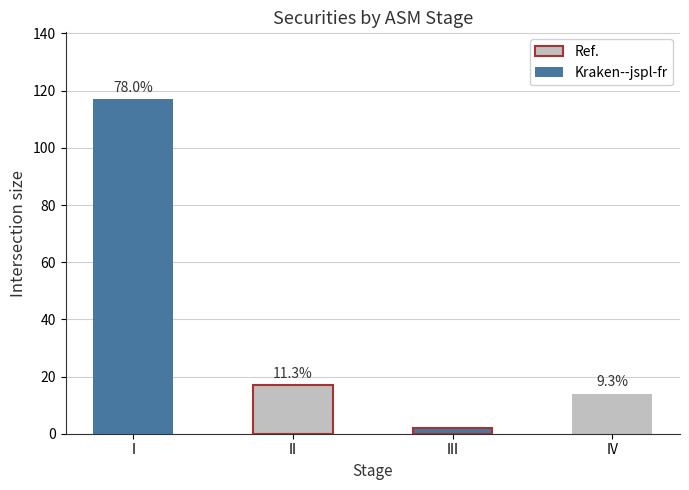

True or false: the data shows 159 at I.

False